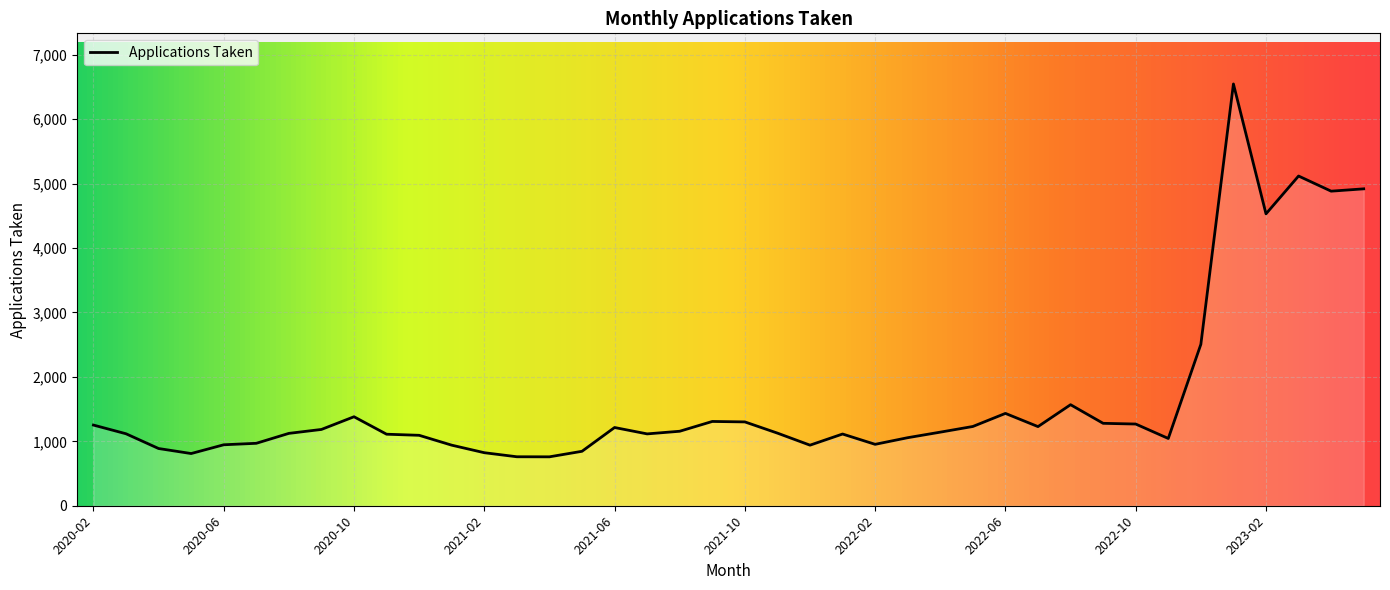

What is the difference between the maximum and minimum values?

5787